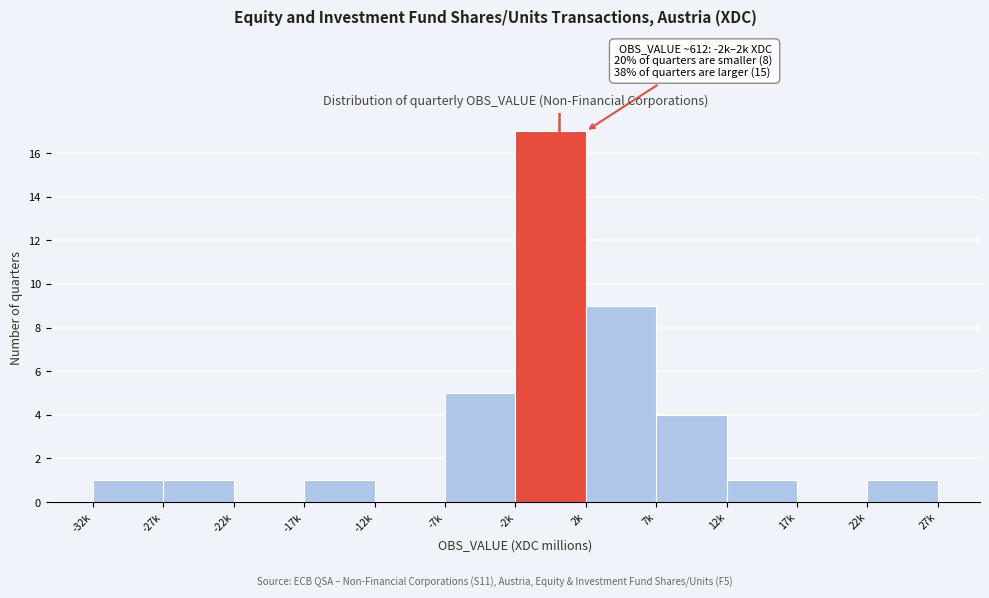

Reading left to right, transcribe all the data shown in this chart.

-32k=1	-27k=1	-22k=0	-17k=1	-12k=0	-7k=5	-2k=17	2k=9	7k=4	12k=1	17k=0	22k=1